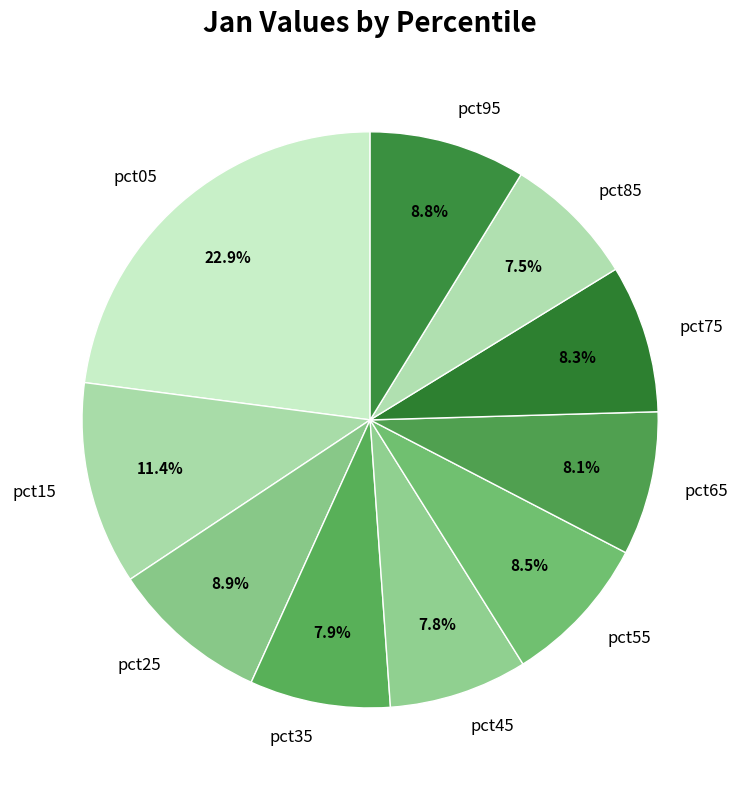

How many slices are in this pie chart?

10